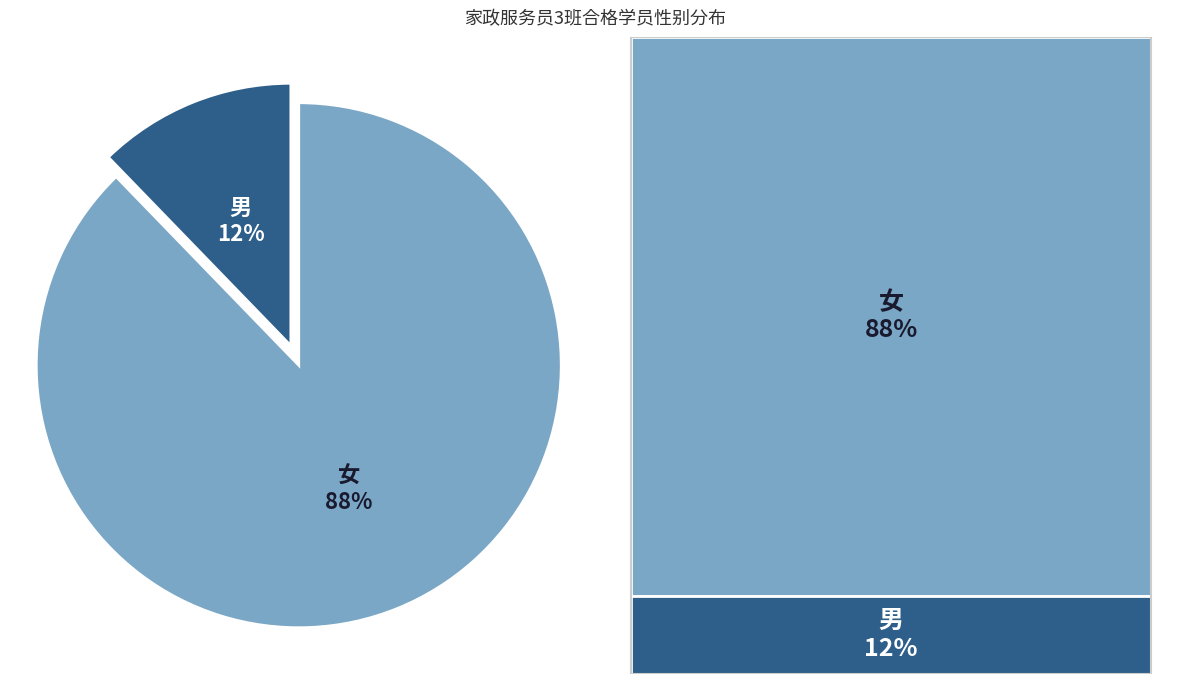

To the nearest percent, what percentage of the pie is 男?

12%